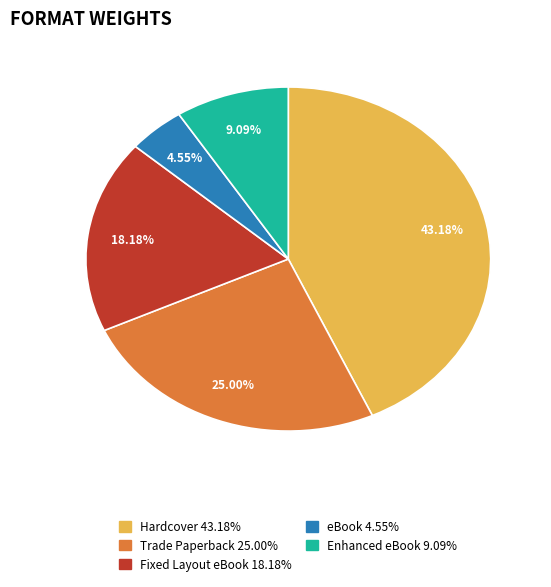

To the nearest percent, what percentage of the pie is eBook?

5%